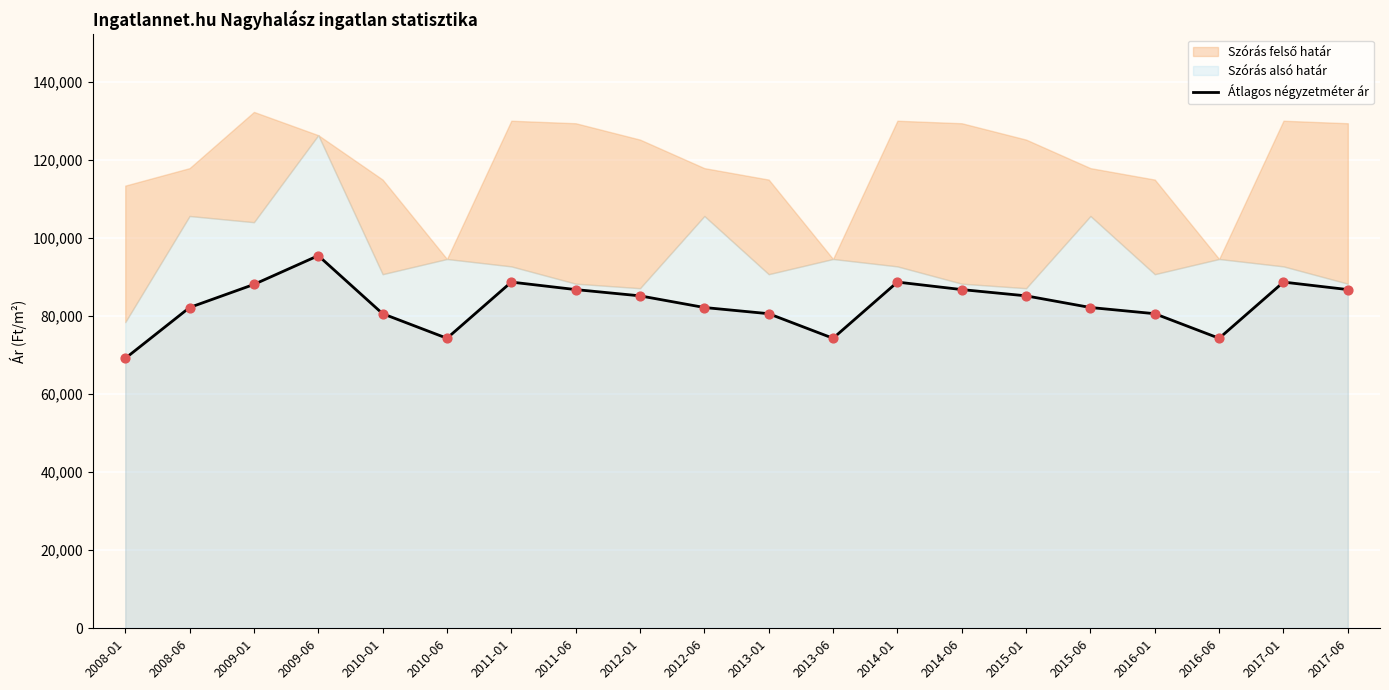

Approximately how many times larger is the value at 2011-01 compared to 2011-06?

1.0